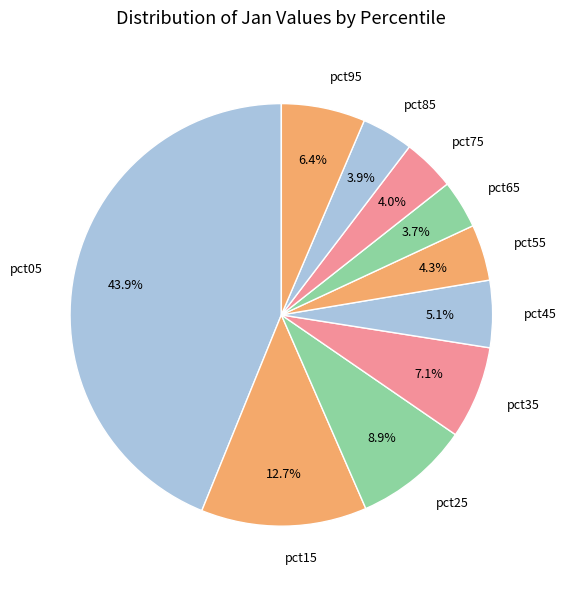

Does any single category account for the majority?

No